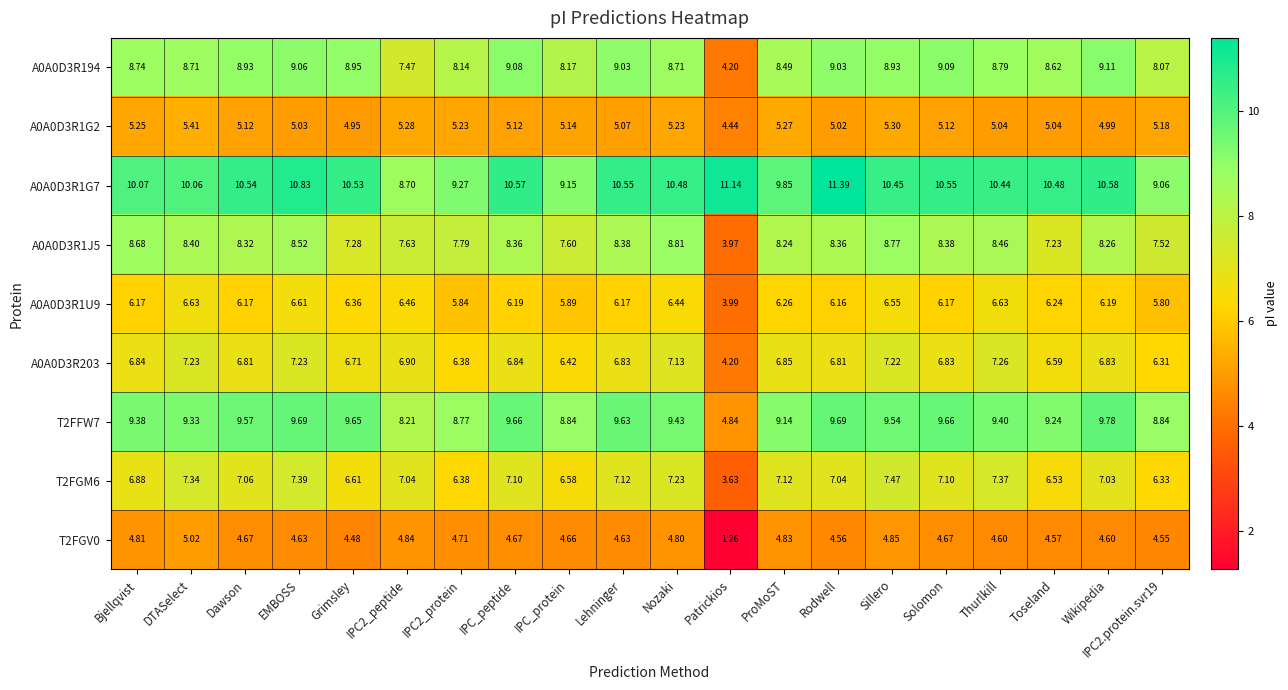

Where does the T2FGM6 series first go above 7?

DTASelect